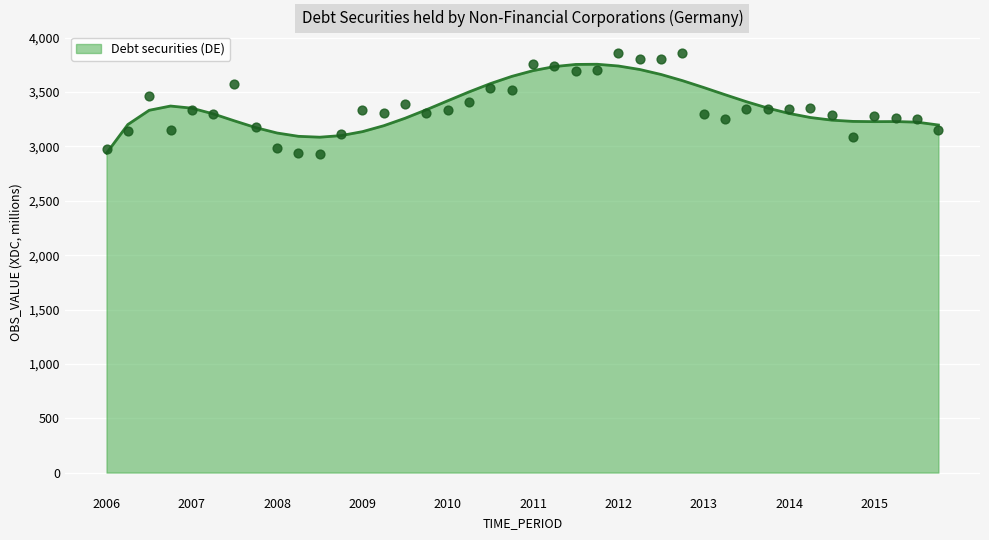

Between 2012-Q4 and 2009-Q4, which is larger?

2012-Q4